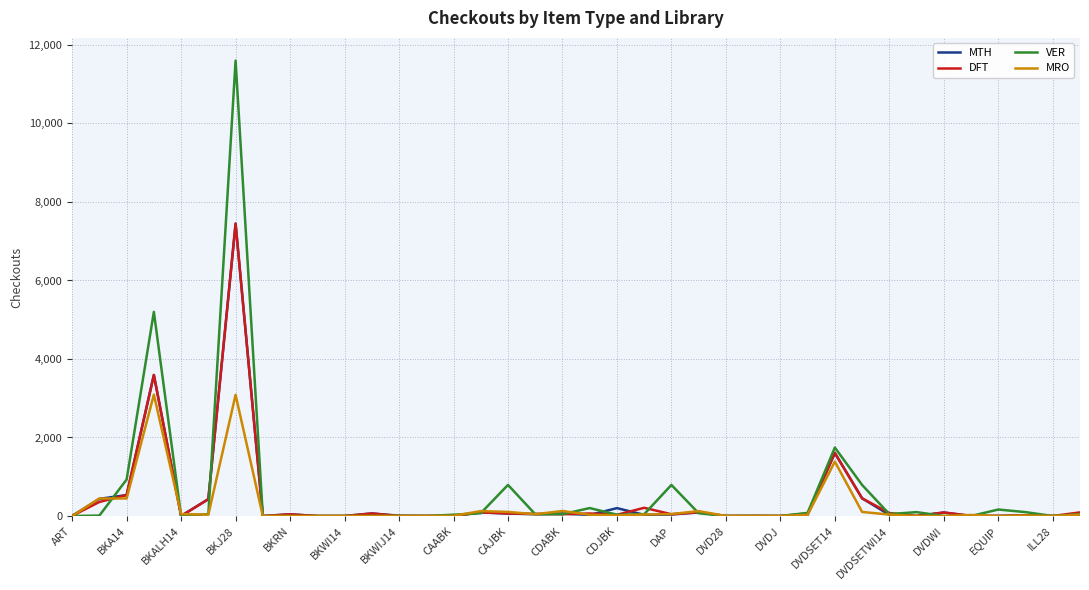

What is the greatest value displayed?

11600